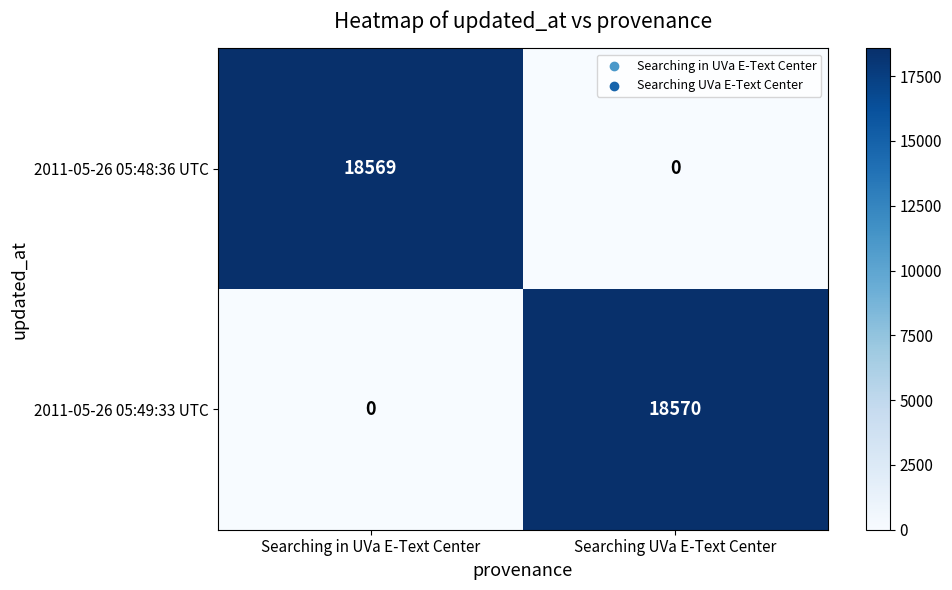

Which series changed the most between Searching in UVa E-Text Center and Searching UVa E-Text Center?

2011-05-26 05:49:33 UTC